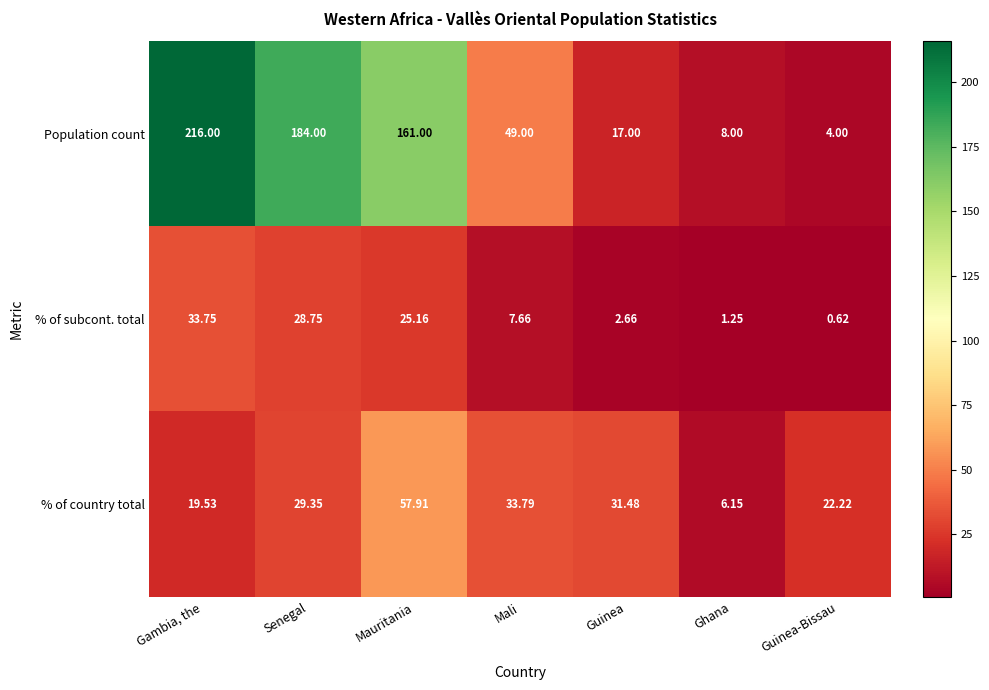

What is the total value across all series at Gambia, the?

269.3